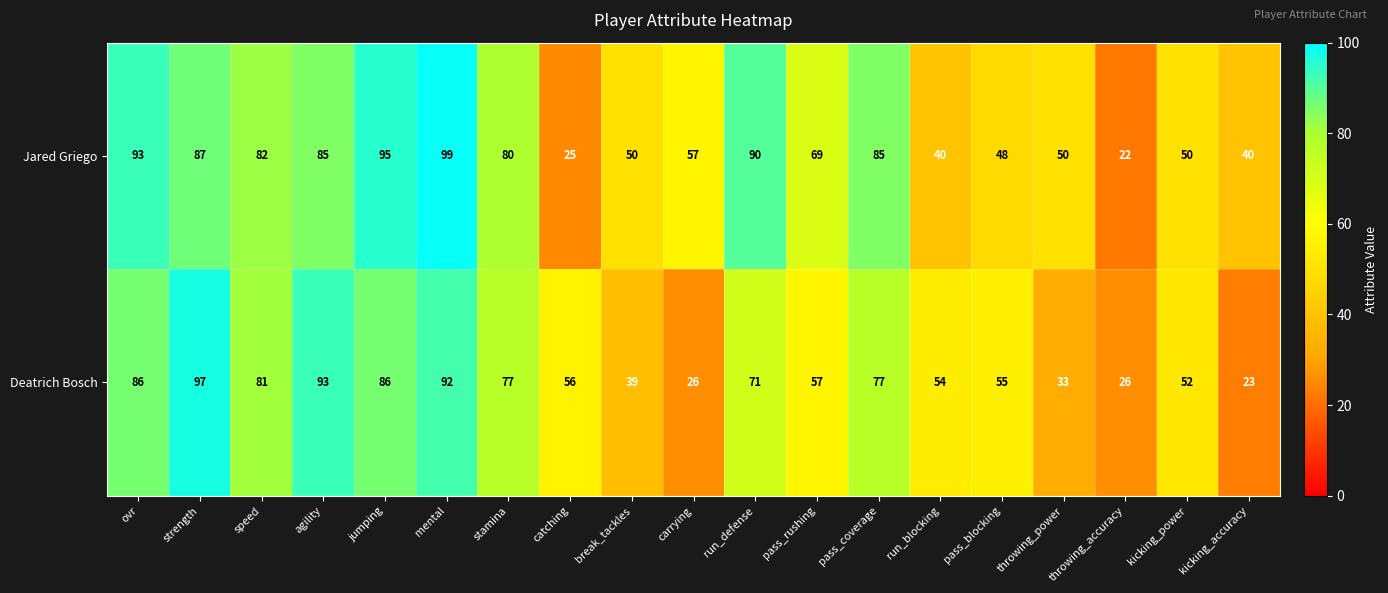

Which label corresponds to the largest value in the chart?

mental